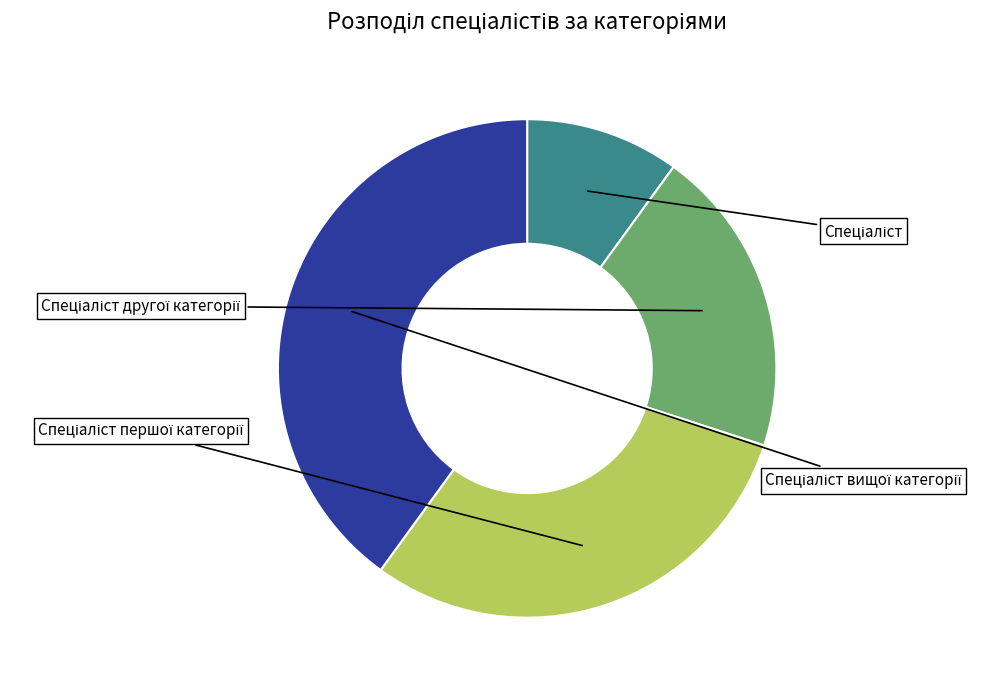

What percentage is the Спеціаліст другої категорії slice, to the nearest percent?

20%